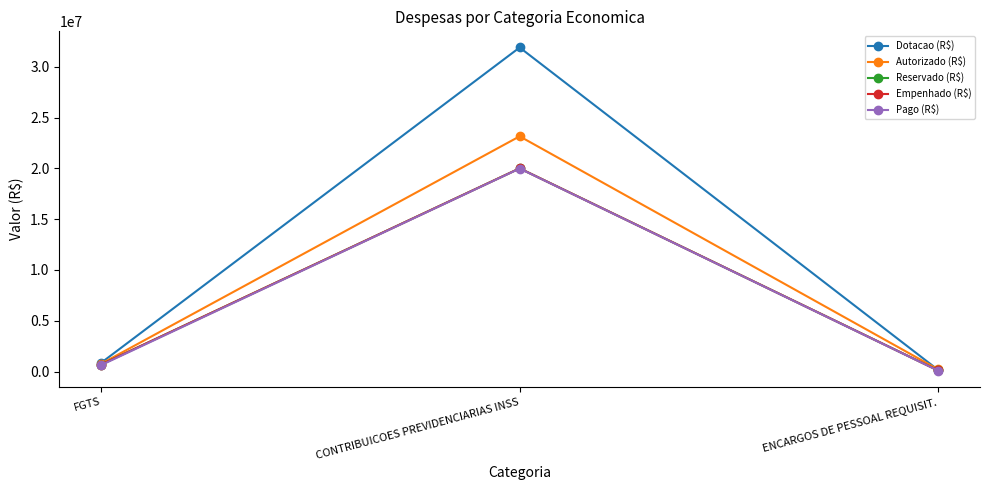

How many lines are shown in the chart?

5